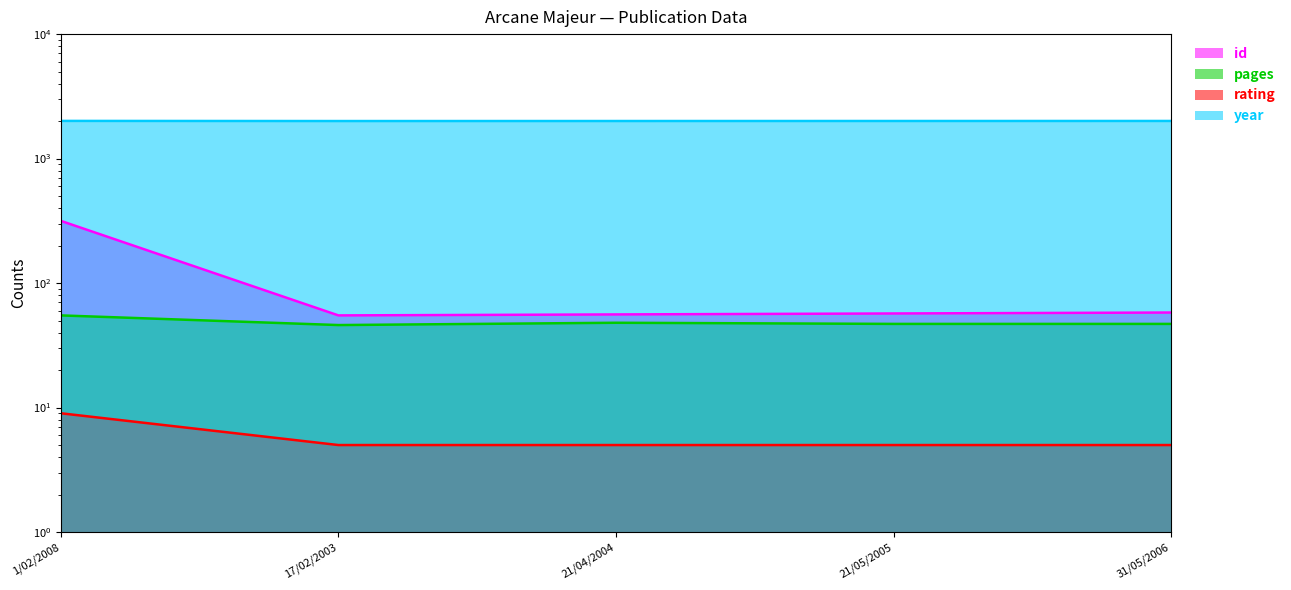

True or false: id has more than 1 points higher than both neighbors.

False